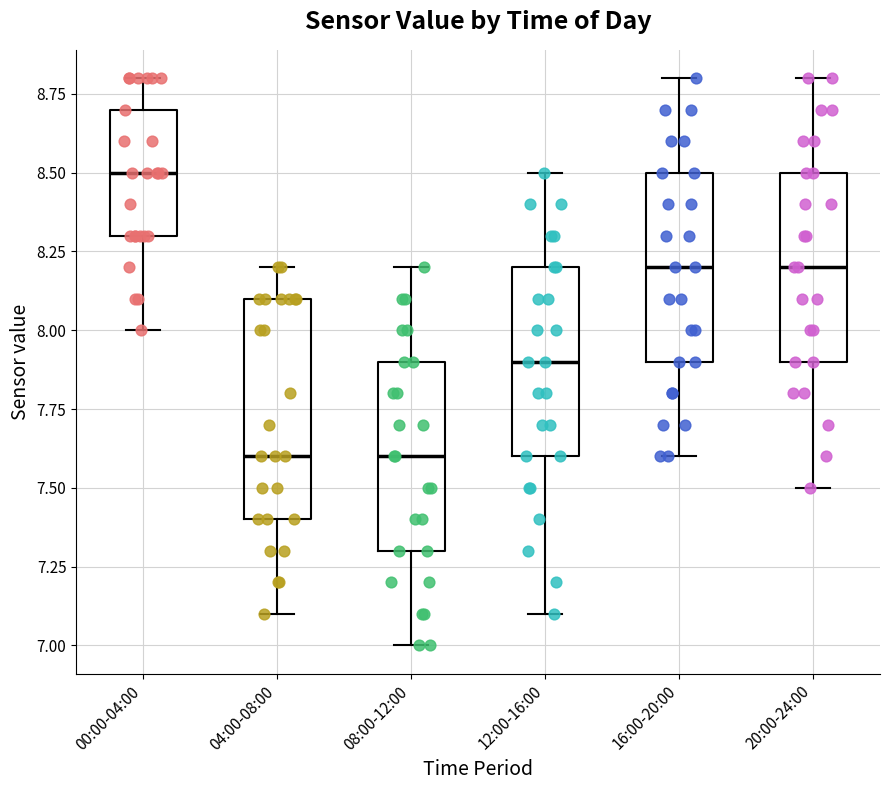

Which box's median line is the highest?

00:00-04:00